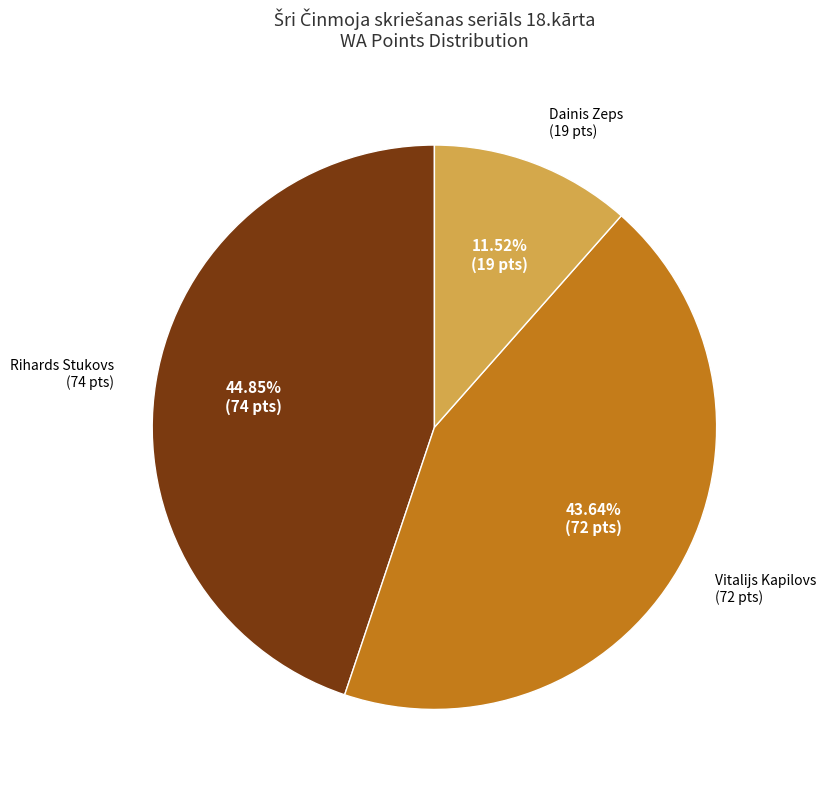

Is there a majority slice in this chart?

No